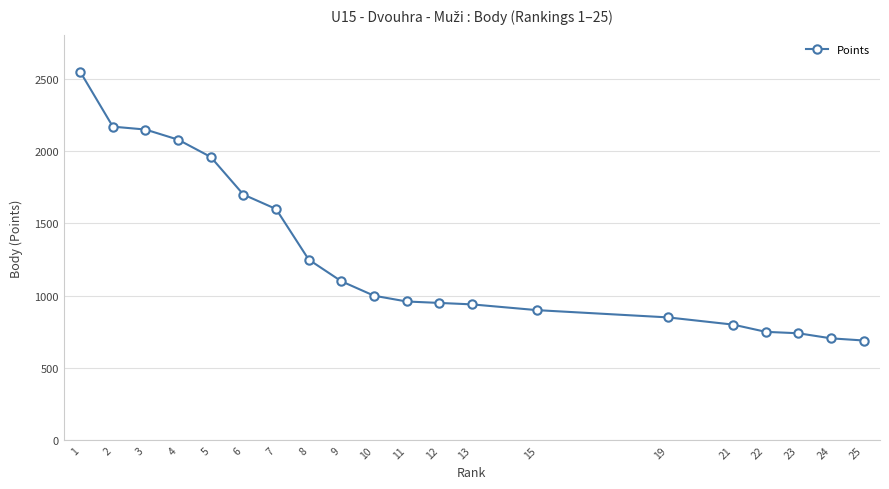

At which label is the value closest to 1620?

7